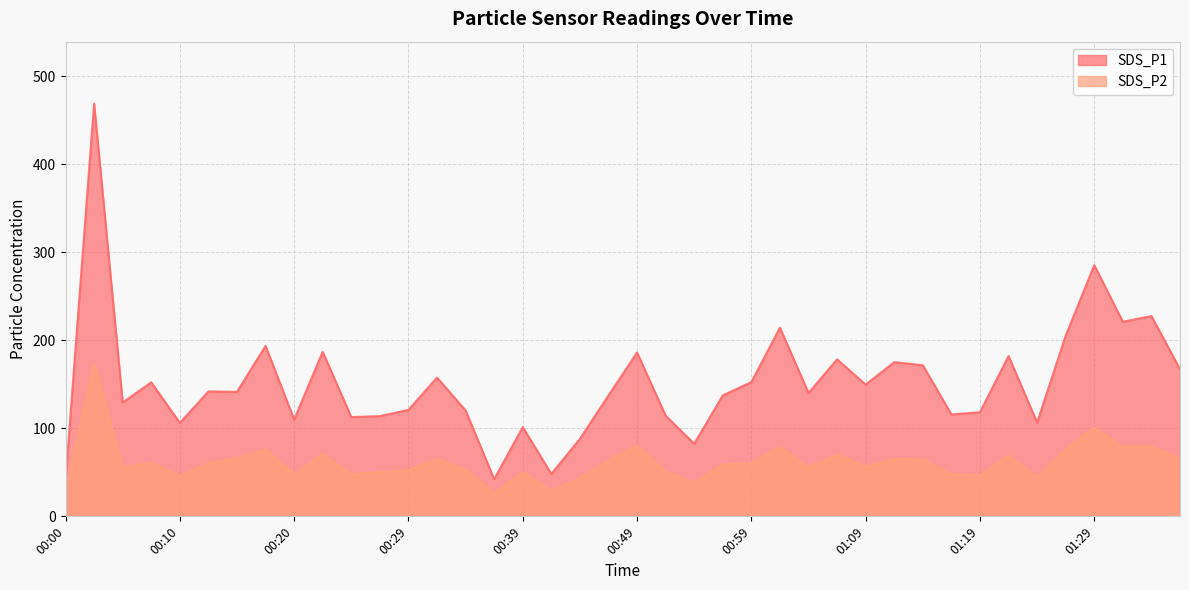

The value of SDS_P1 at 00:39 is 64.6. True or false?

False